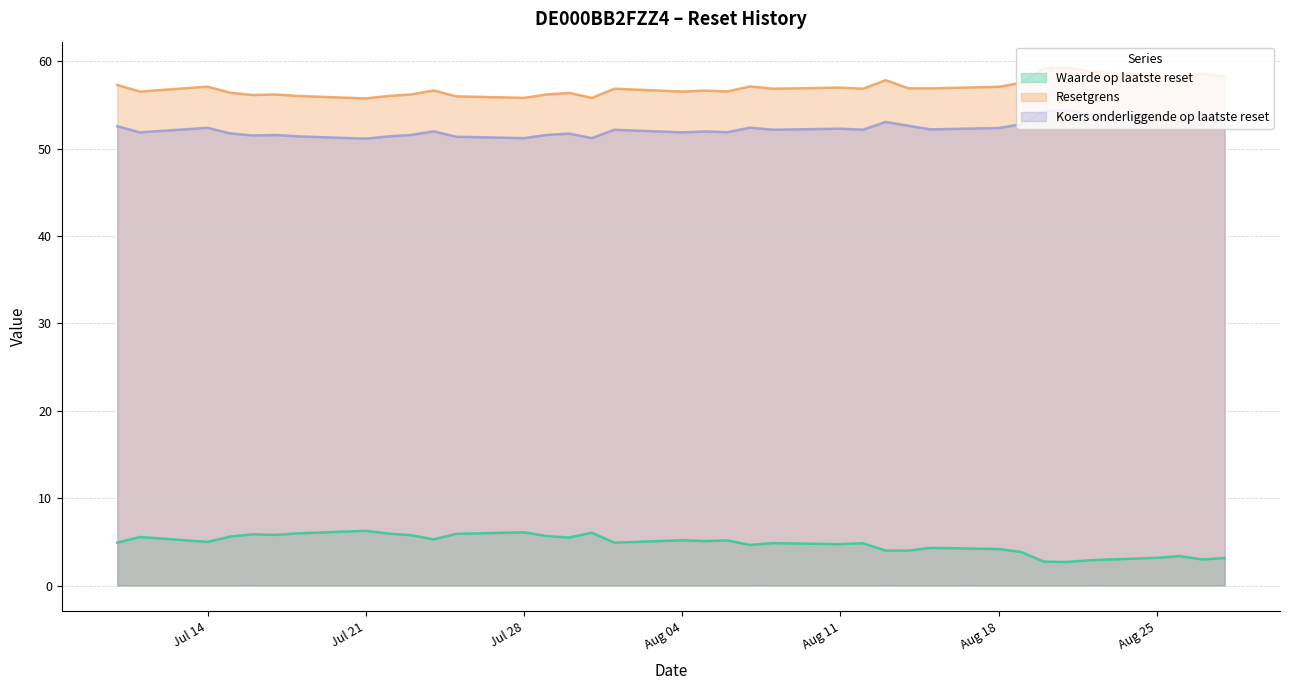

Rank the series by their maximum value, from lowest to highest.

Waarde op laatste reset, Koers onderliggende op laatste reset, Resetgrens